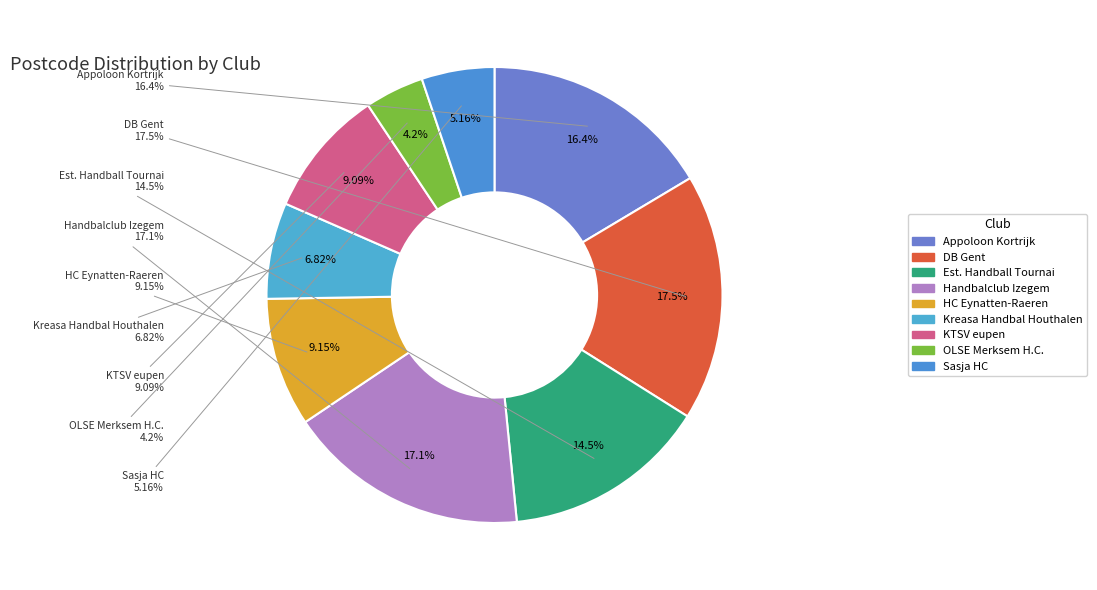

Is it true that Sasja HC is 1% of the pie?

False